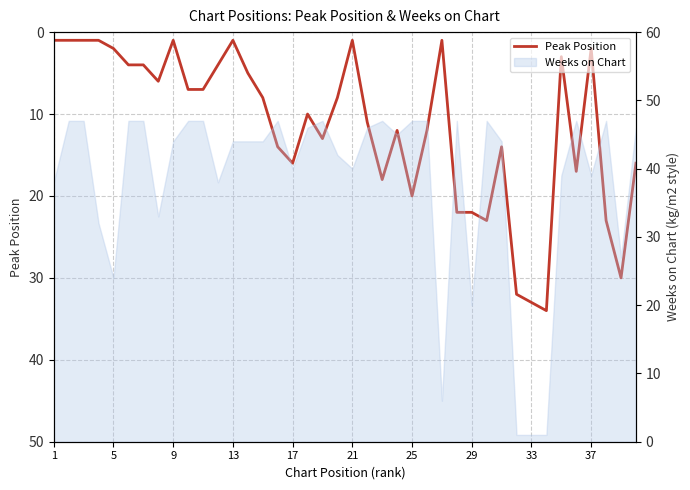

Reading left to right, what are all the values shown in this chart?

1	1	1	1	2	4	4	6	1	7	7	4	1	5	8	14	16	10	13	8	1	11	18	12	20	12	1	22	22	23	14	32	33	34	3	17	2	23	30	16